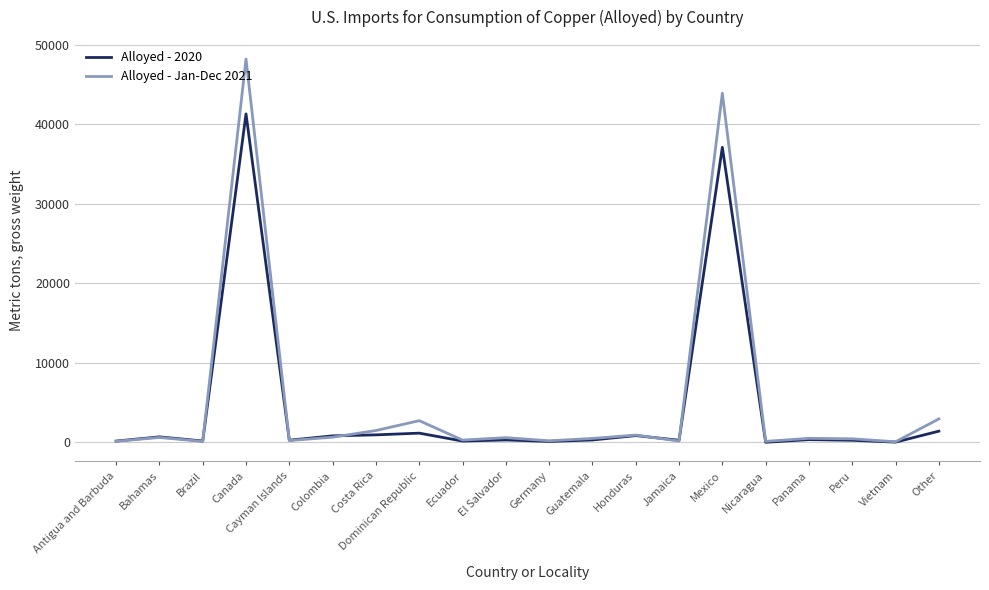

At which category is the sum across all series the highest?

Canada